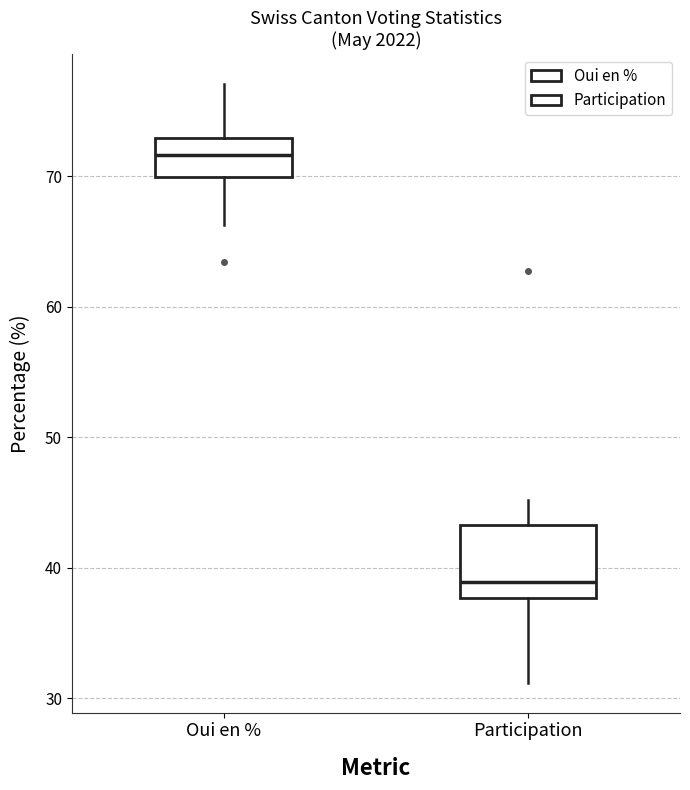

Reading left to right, read every box against the y-axis: the position of its median line, the range the box covers, and the ends of its whiskers. The values are not printed on the chart, so give them approximately, as read against the axis.

Oui en %: median 72, box 70 to 73, whiskers 66 to 77
Participation: median 39, box 38 to 43, whiskers 31 to 45